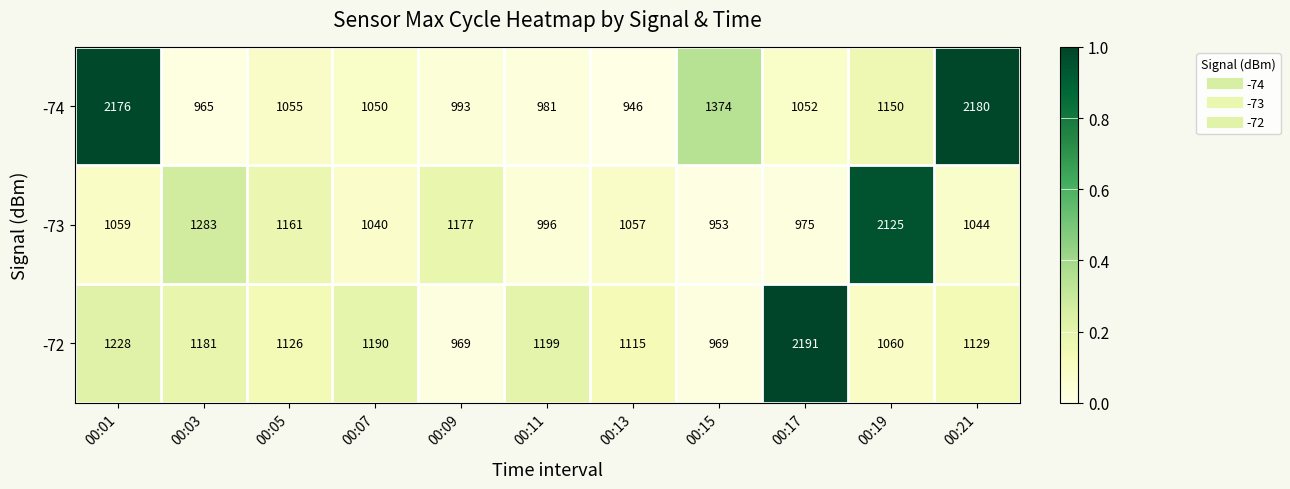

What is the sum of all -74 values?

13922